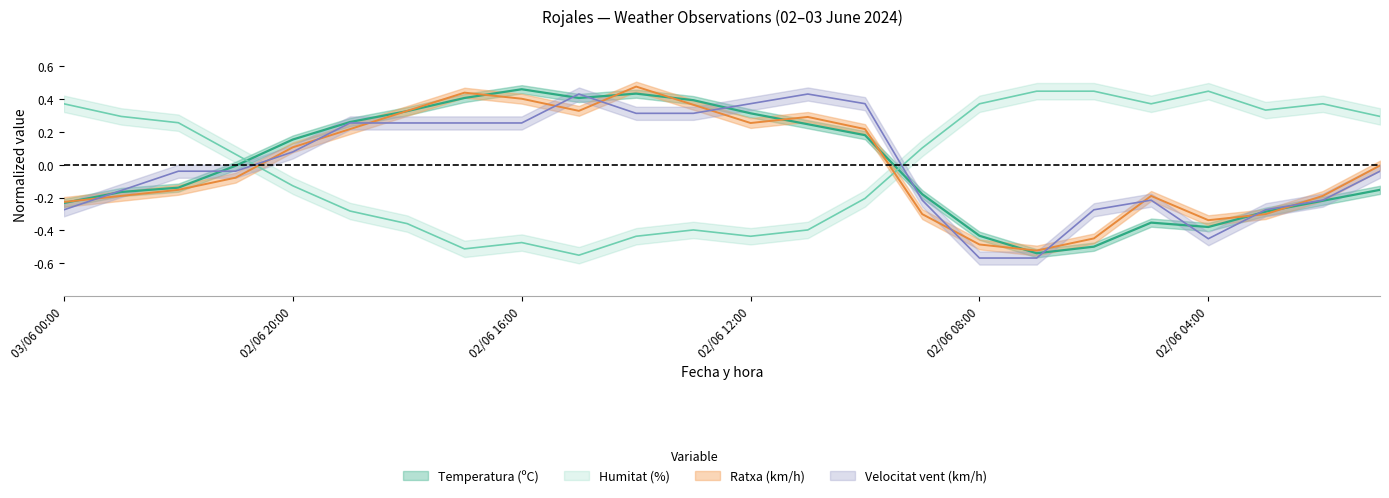

What is the total value across all series at 02/06 07:00?

-1.2